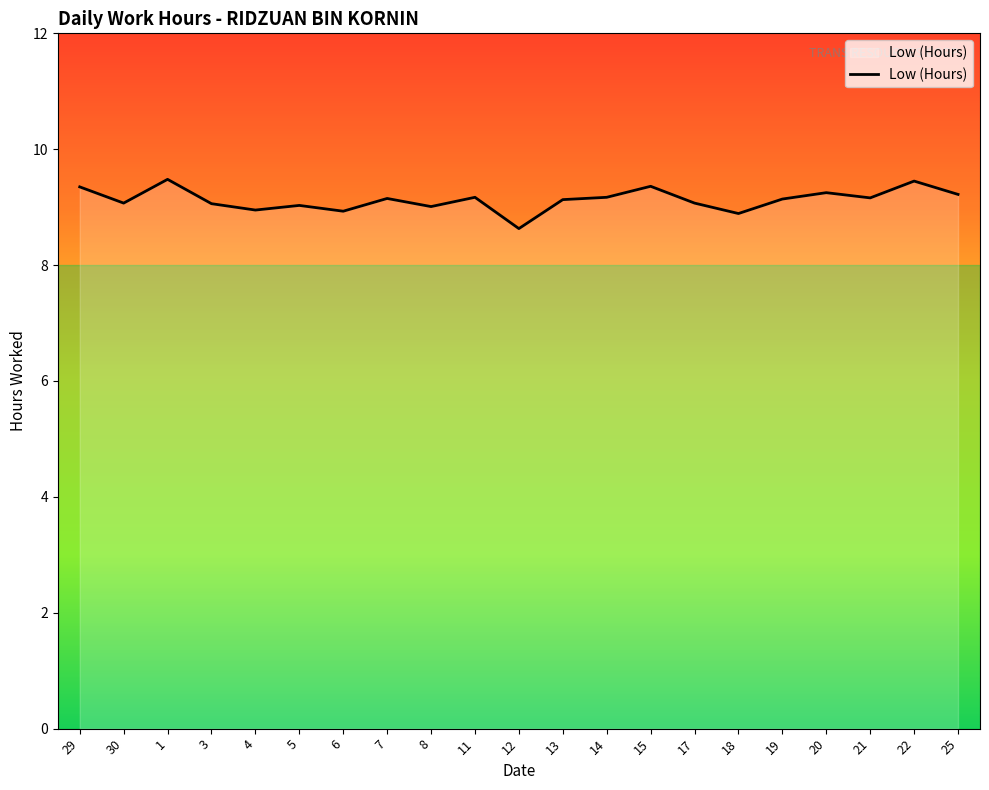

The chart shows a value of 2.3 at 20. True or false?

False